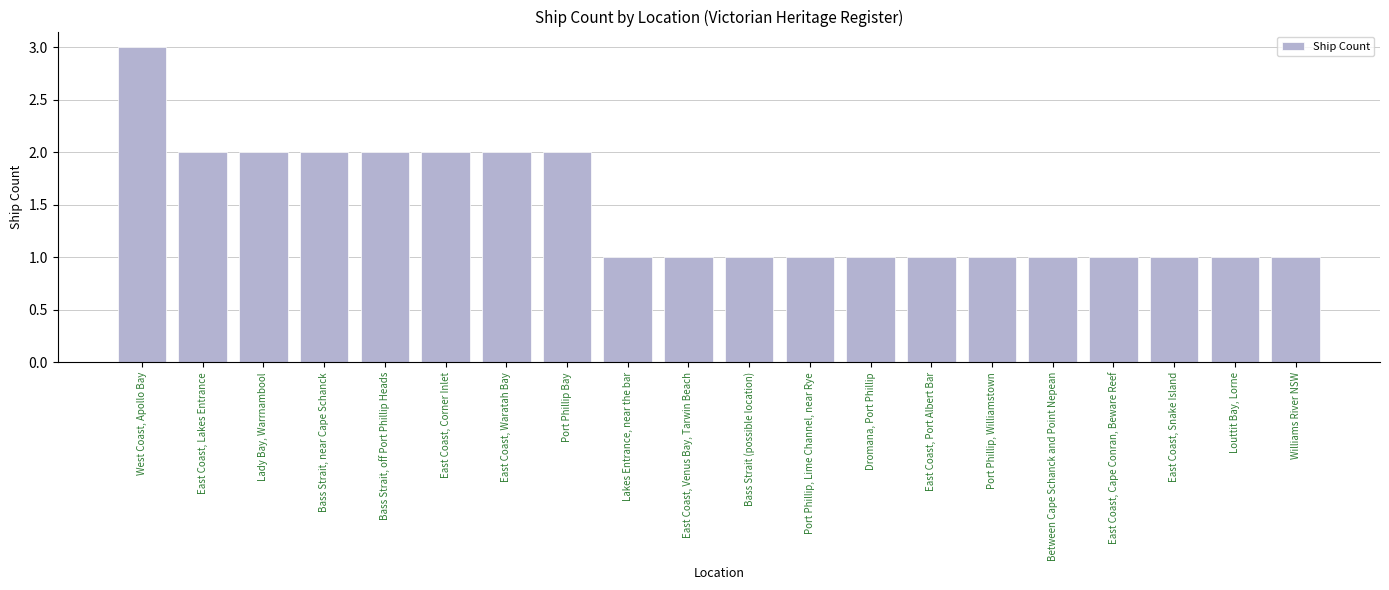

Which label corresponds to the largest value in the chart?

West Coast, Apollo Bay